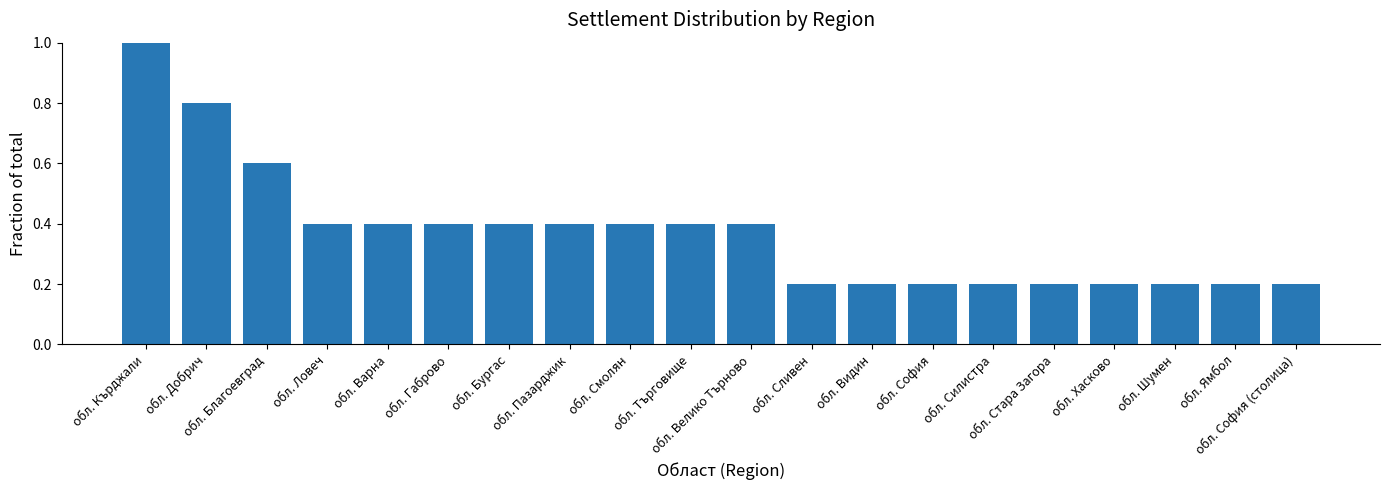

How many values are between 0 and 1?

20